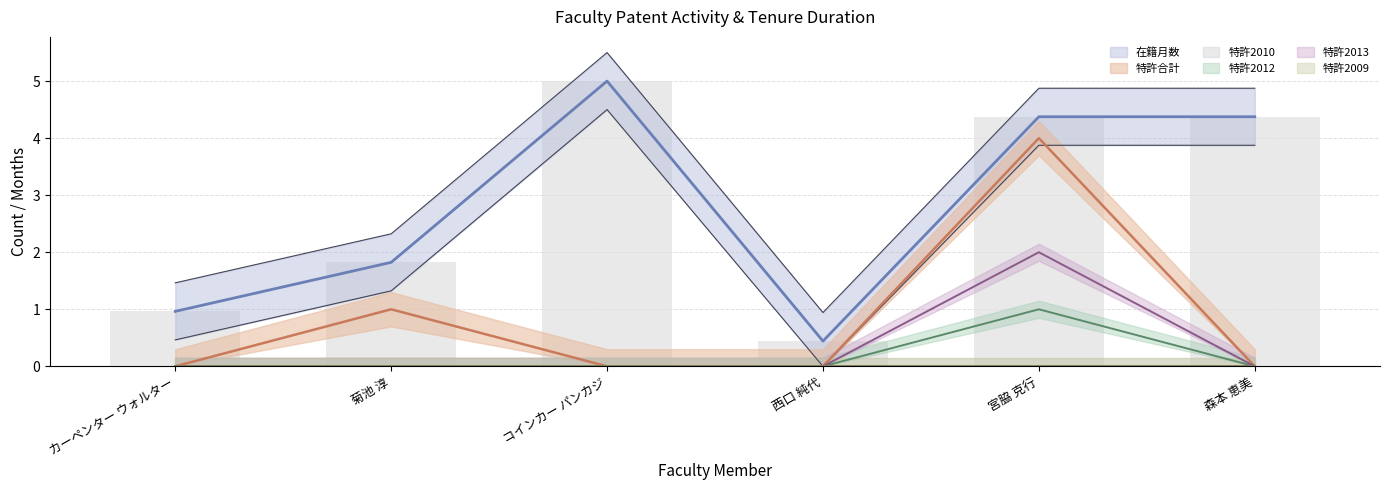

What position from the right is 森本 恵美?

1